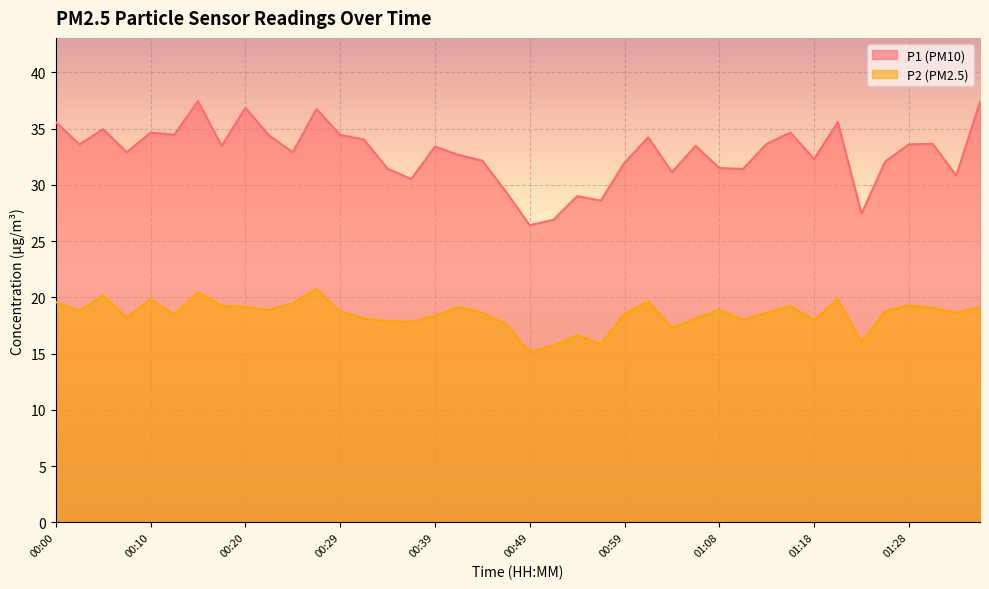

Where is the first local maximum for P2?

00:05